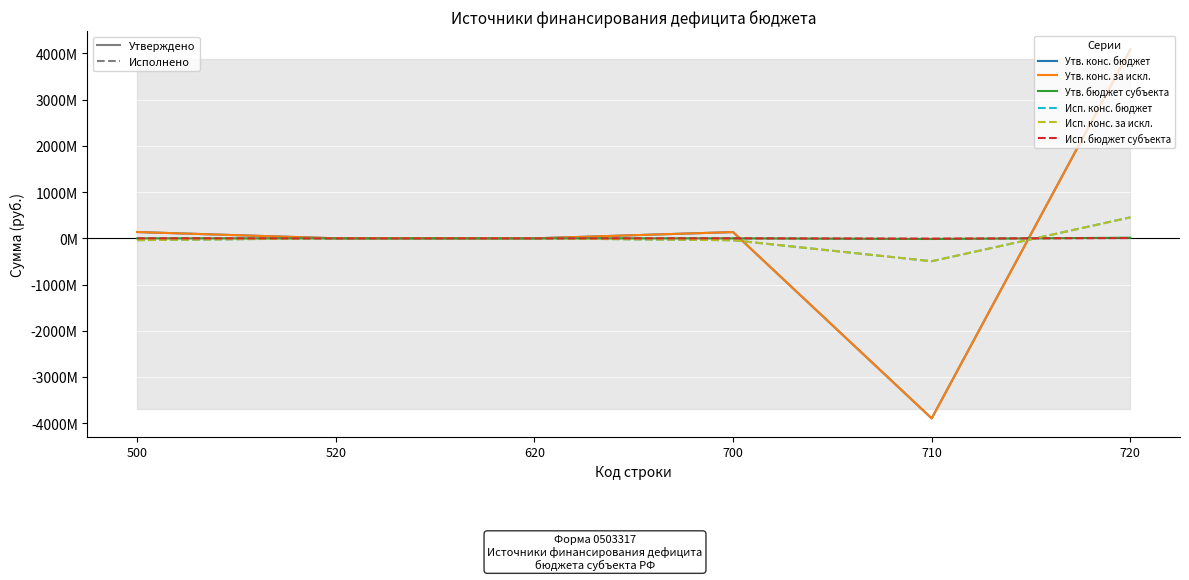

Does the chart display data point markers on the line(s)?

No